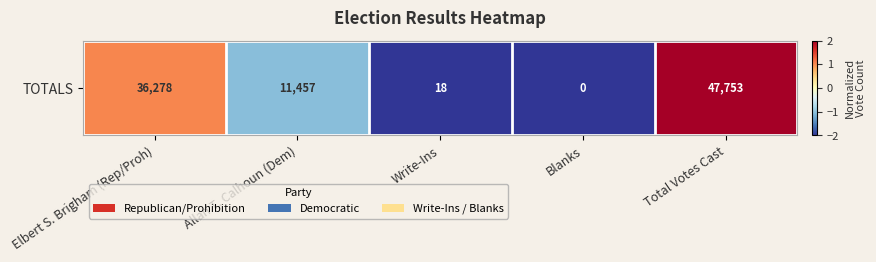

Between Allan T. Calhoun (Dem) and Write-Ins, which is larger?

Allan T. Calhoun (Dem)